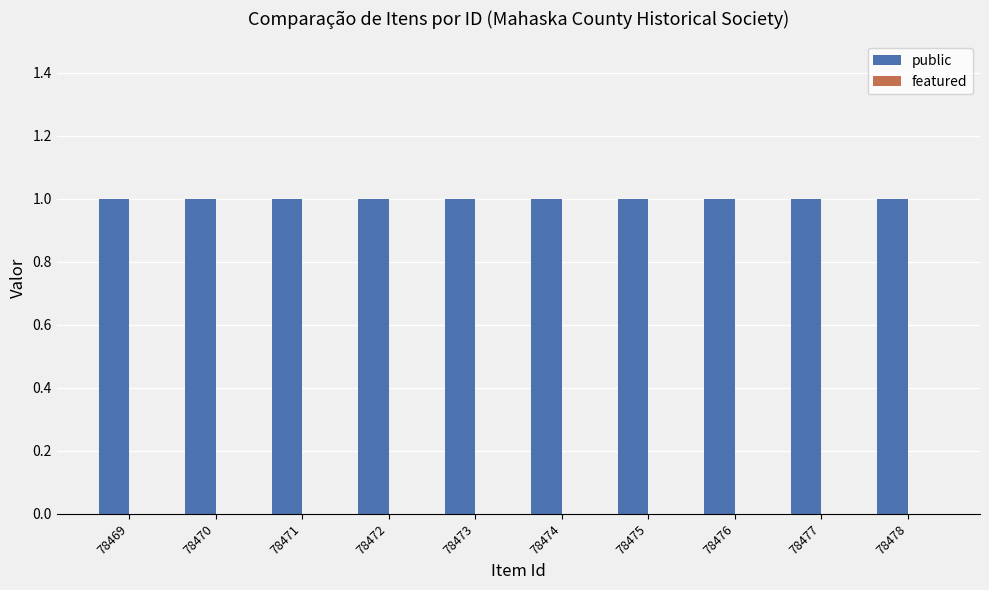

What is the average value of the public series?

1